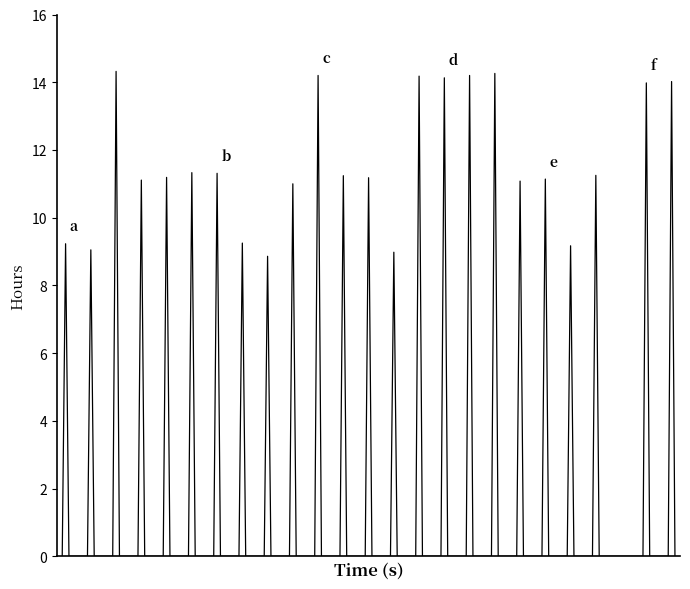

What is the greatest value displayed?

14.3